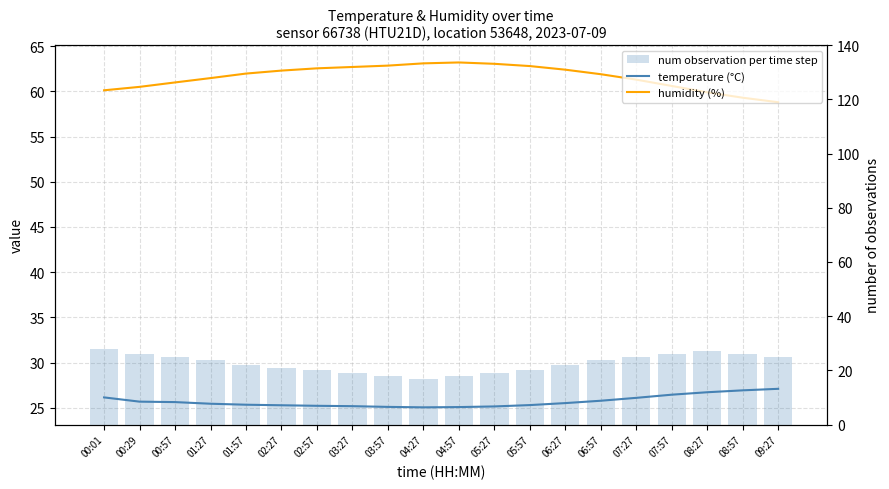

At how many categories does at least one series exceed 35?

20